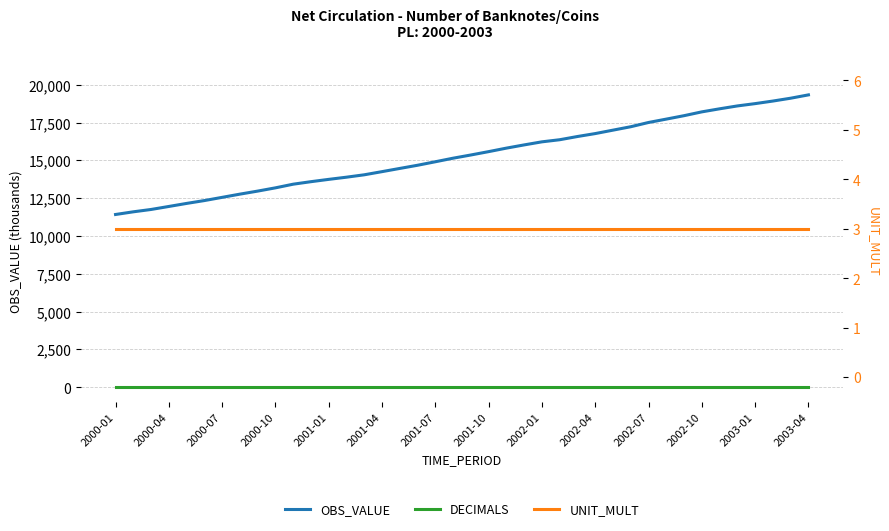

Between 2003-04 and 2001-01, which is larger?

2003-04